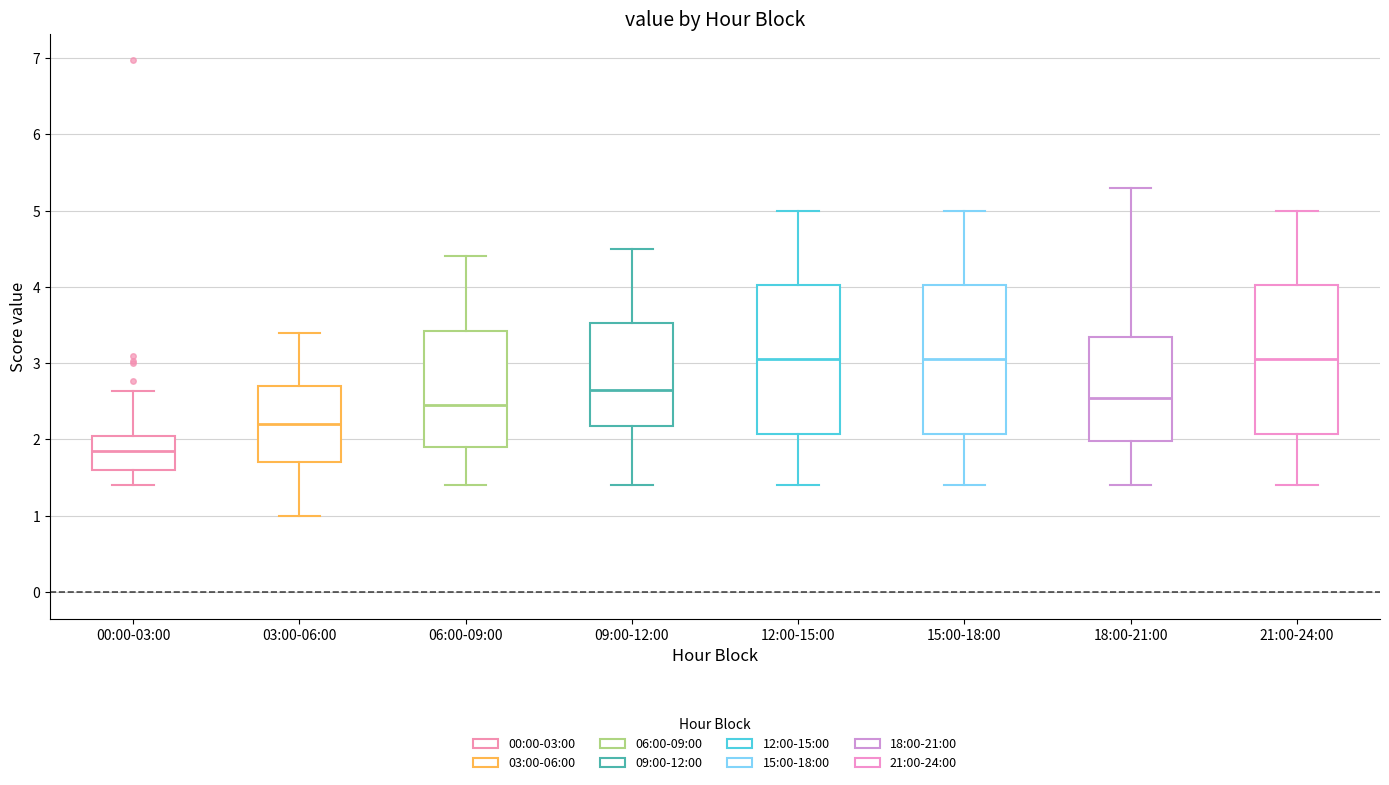

Reading left to right, transcribe this box plot: for each box, give where its median line is, the range the box spans, and where its two whiskers end, as read against the y-axis. The values are not printed on the chart, so give them approximately, as read against the axis.

00:00-03:00: median 1.9, box 1.6 to 2.0, whiskers 1.4 to 2.6
03:00-06:00: median 2.2, box 1.7 to 2.7, whiskers 1.0 to 3.4
06:00-09:00: median 2.5, box 1.9 to 3.4, whiskers 1.4 to 4.4
09:00-12:00: median 2.7, box 2.2 to 3.5, whiskers 1.4 to 4.5
12:00-15:00: median 3.1, box 2.1 to 4.0, whiskers 1.4 to 5.0
15:00-18:00: median 3.1, box 2.1 to 4.0, whiskers 1.4 to 5.0
18:00-21:00: median 2.6, box 2.0 to 3.4, whiskers 1.4 to 5.3
21:00-24:00: median 3.1, box 2.1 to 4.0, whiskers 1.4 to 5.0